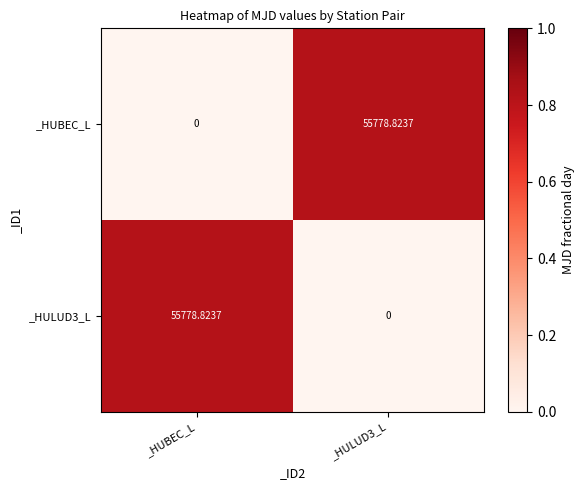

Which category has the lowest value in the _HUBEC_L series?

_HUBEC_L